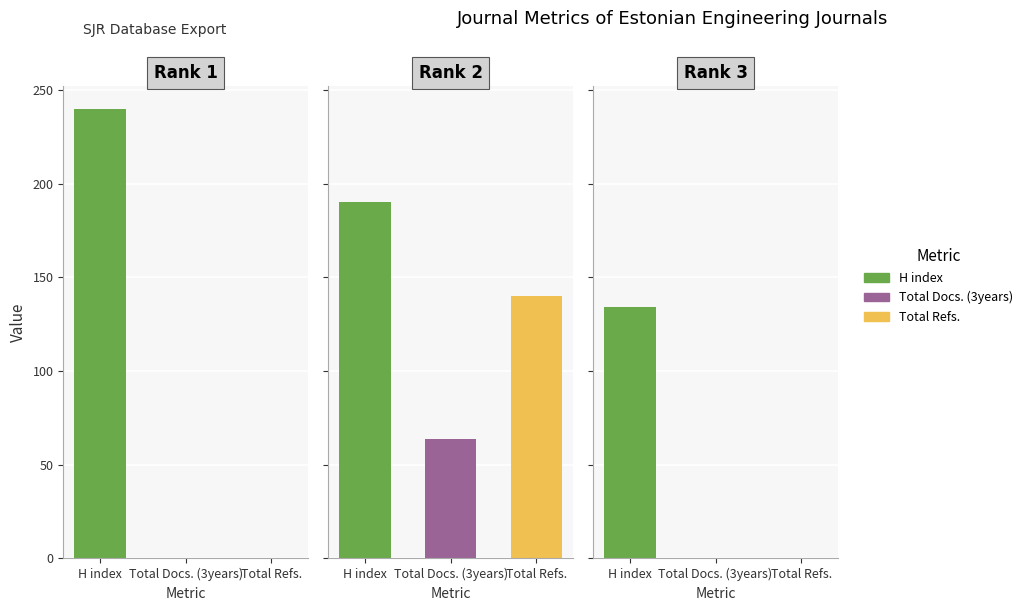

Rank the series at Rank 3 from highest to lowest value.

H index, Total Docs. (3years), Total Refs.